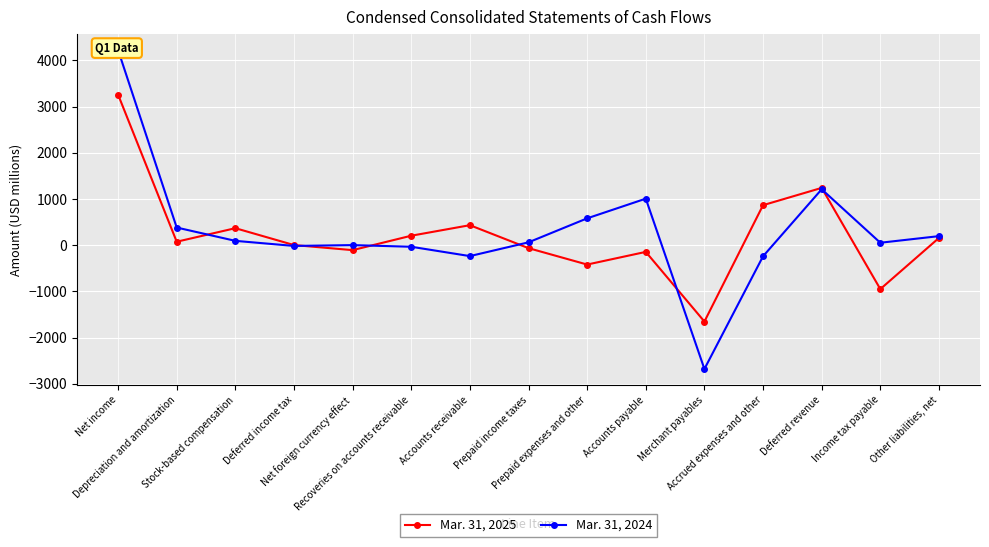

Which label corresponds to the smallest value in the chart?

Merchant payables